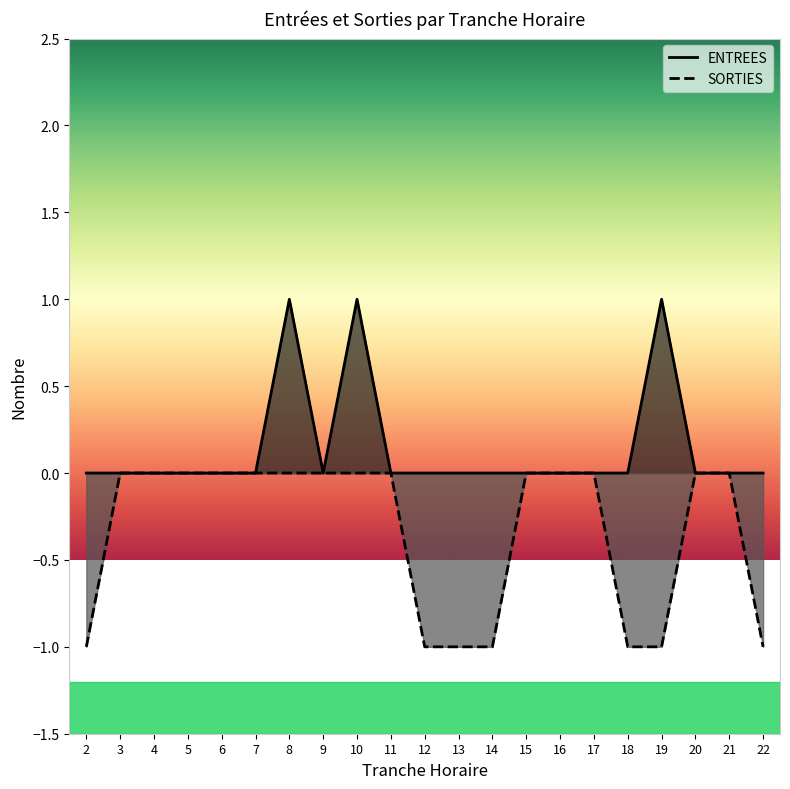

At which category is the sum across all series the highest?

8